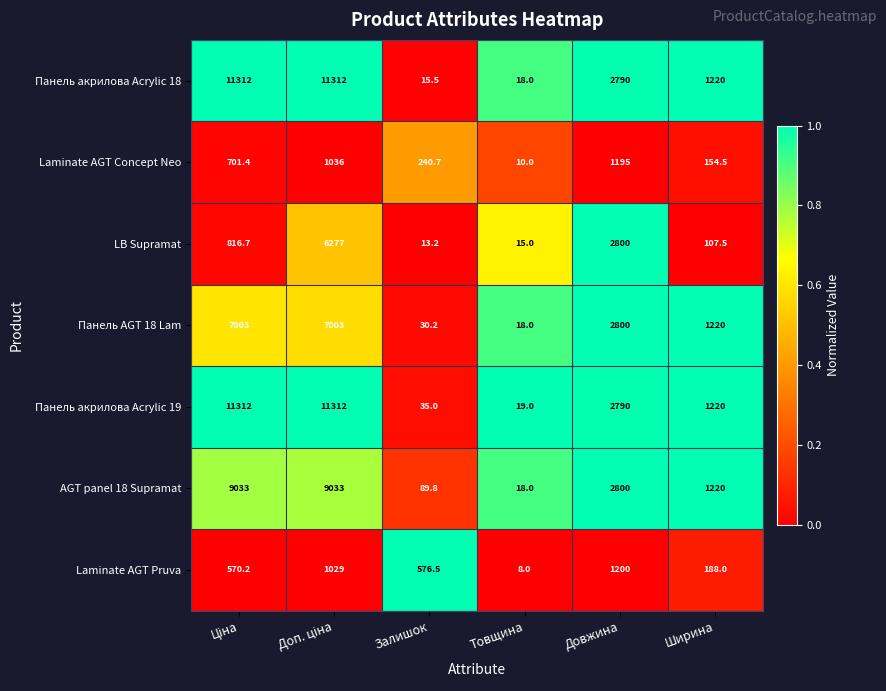

What is the minimum value shown in the chart?

8.0